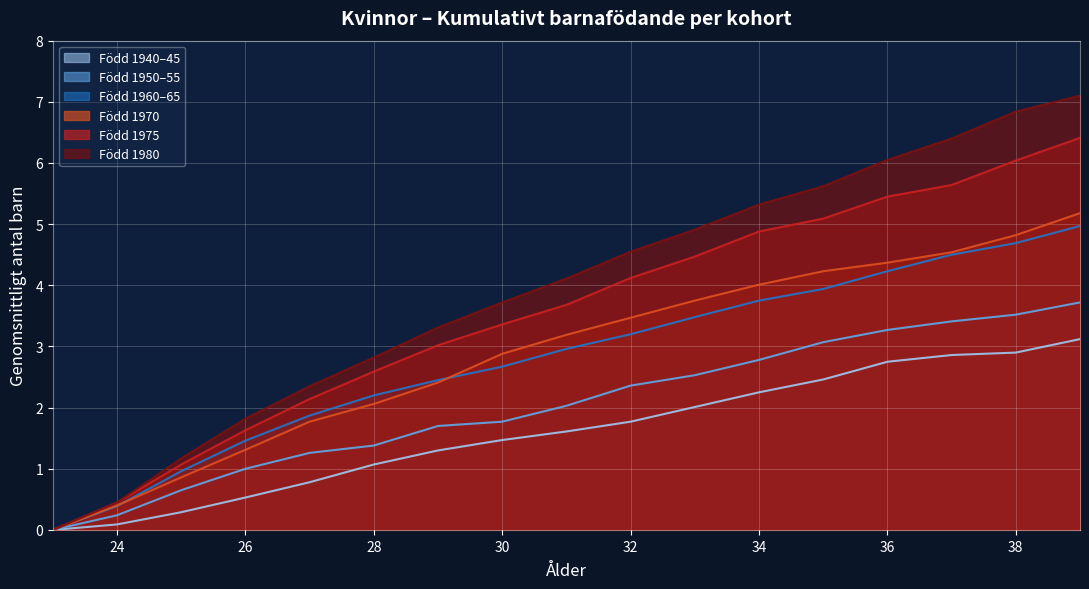

The Född 1940–45 series shows 2.9 at 37. True or false?

True